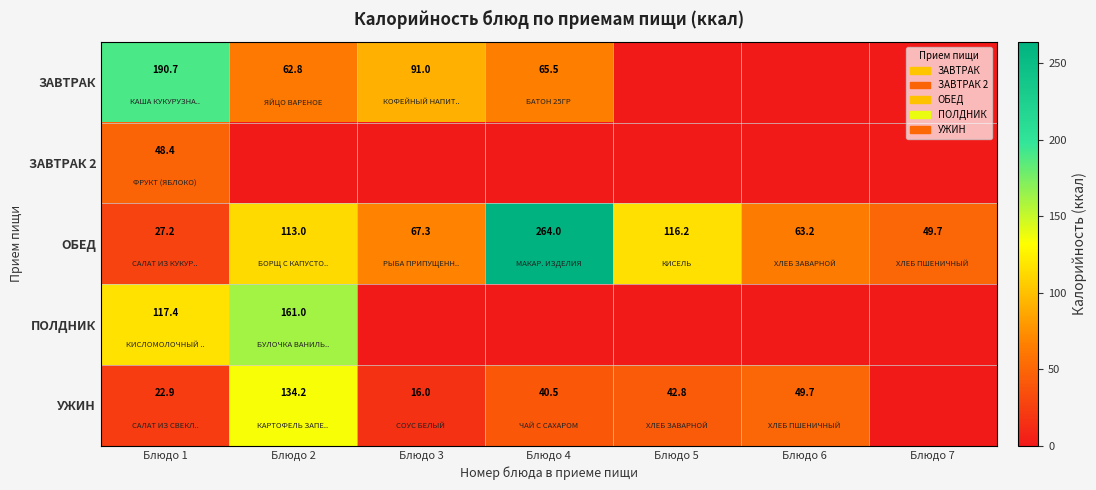

Is the value of ОБЕД at Блюдо 7 greater than the value of УЖИН at Блюдо 2?

No